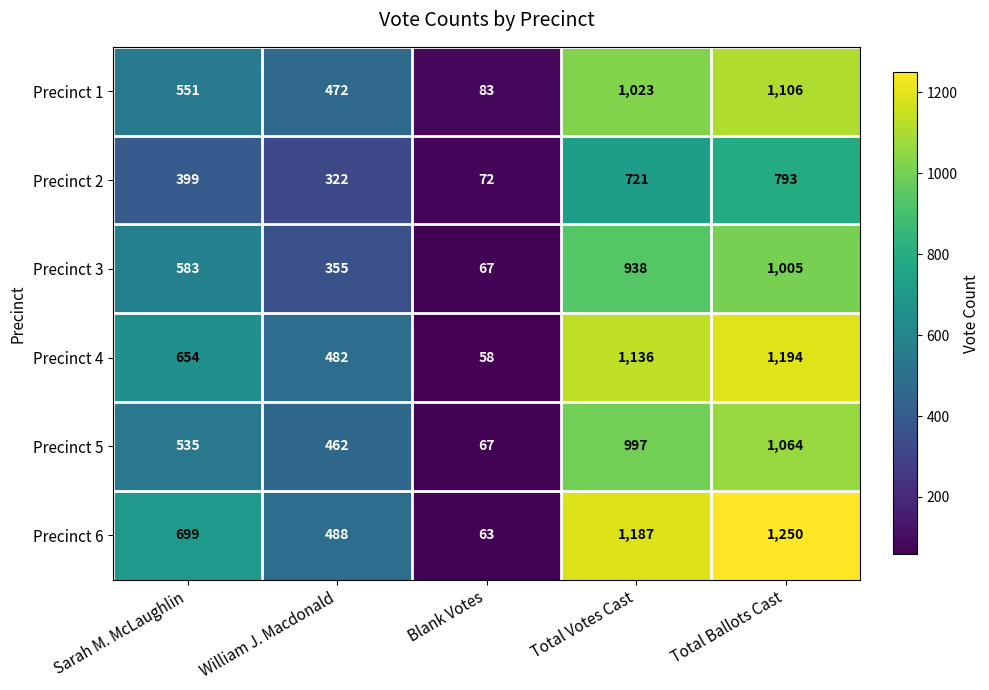

How many distinct data groups are displayed?

6